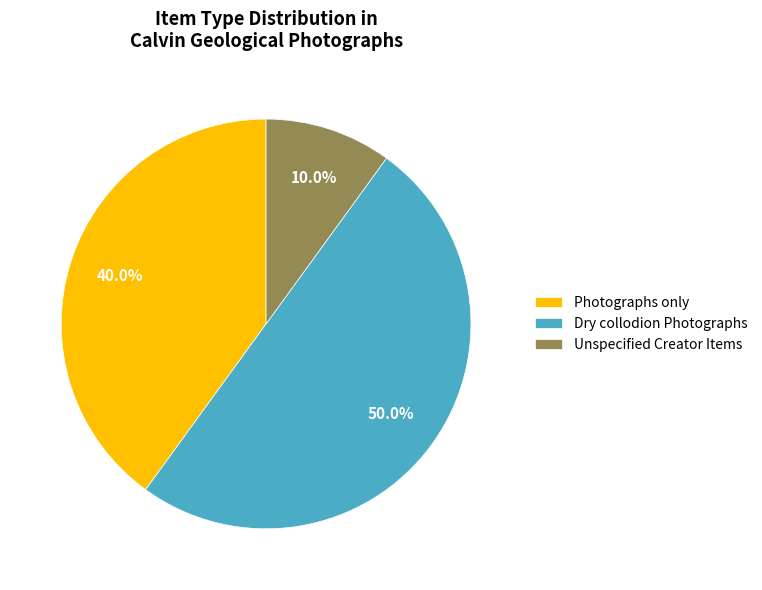

How many slices are in this pie chart?

3